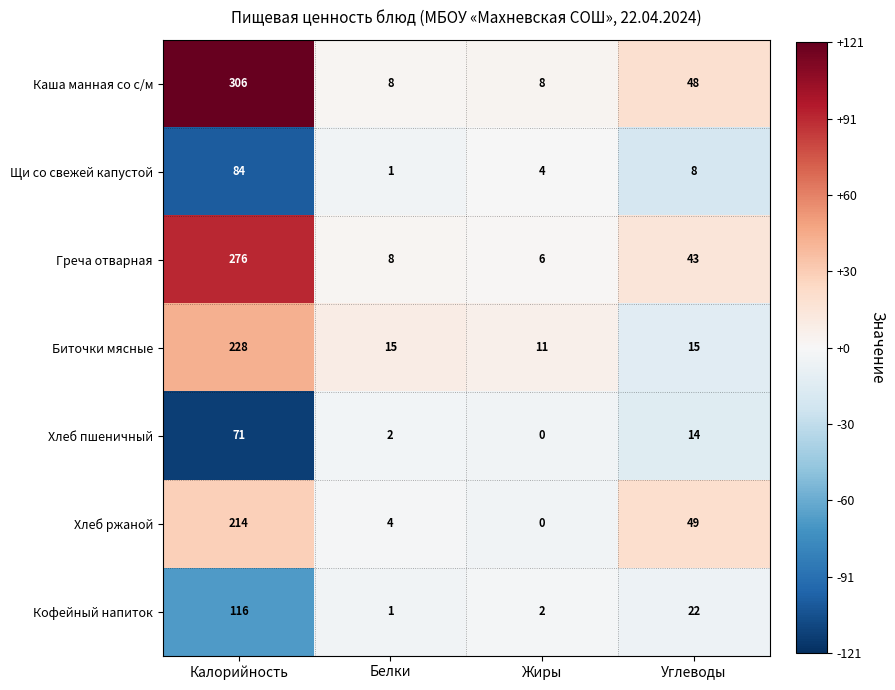

The Биточки мясные series shows 11 at Жиры. True or false?

True